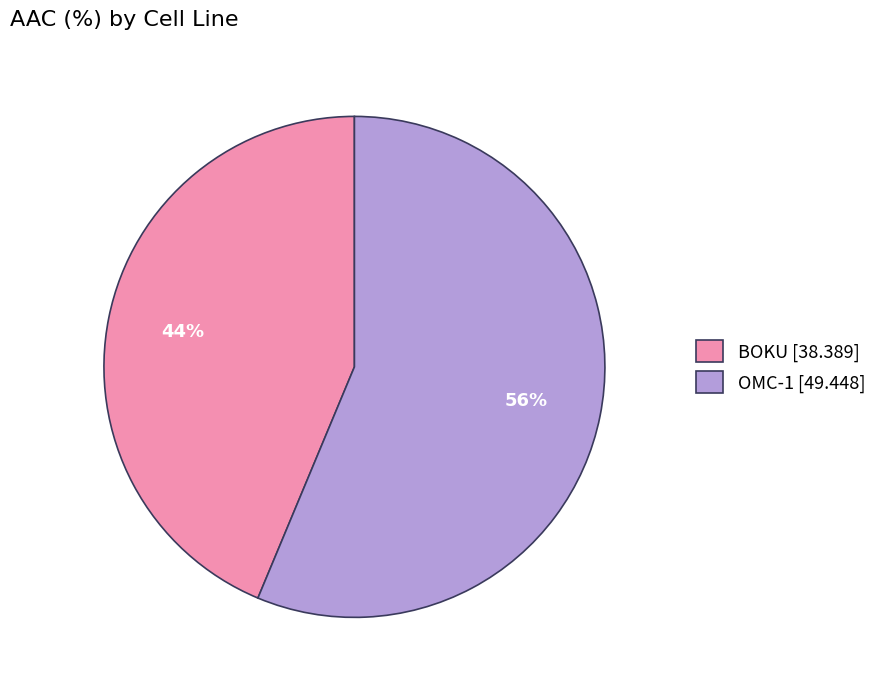

What is the ratio of the value at BOKU [38.389] to the value at OMC-1 [49.448]?

0.8